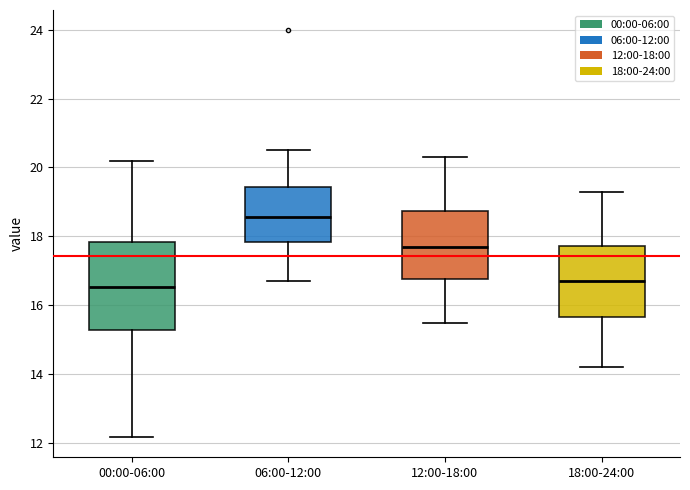

Reading left to right, transcribe this box plot: for each box, give where its median line is, the range the box spans, and where its two whiskers end, as read against the y-axis. The values are not printed on the chart, so give them approximately, as read against the axis.

00:00-06:00: median 16.6, box 15.2 to 17.8, whiskers 12.2 to 20.2
06:00-12:00: median 18.6, box 17.8 to 19.4, whiskers 16.8 to 20.6
12:00-18:00: median 17.8, box 16.8 to 18.8, whiskers 15.6 to 20.4
18:00-24:00: median 16.8, box 15.6 to 17.8, whiskers 14.2 to 19.4